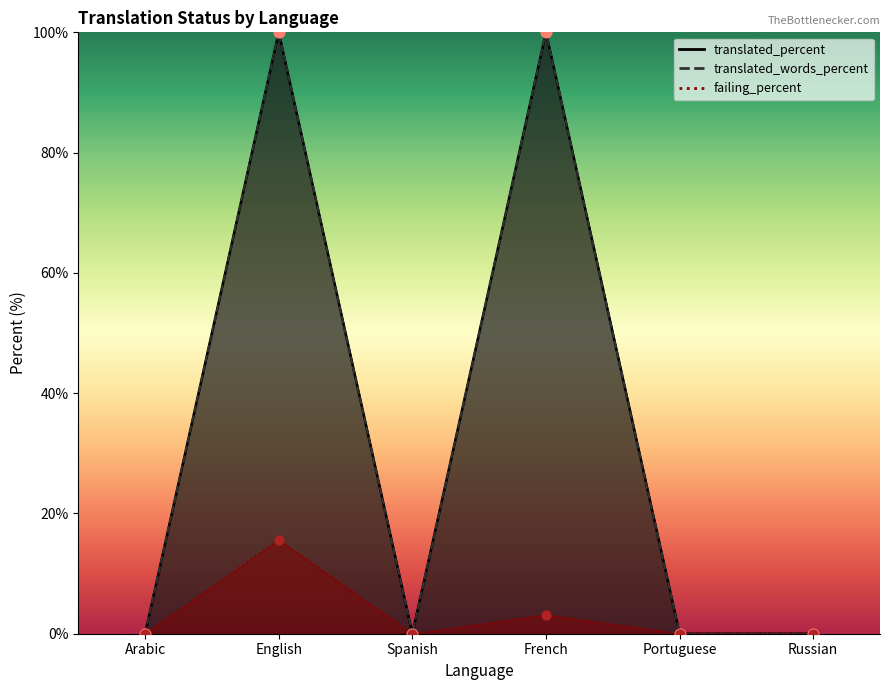

At how many categories does at least one series exceed 52?

2